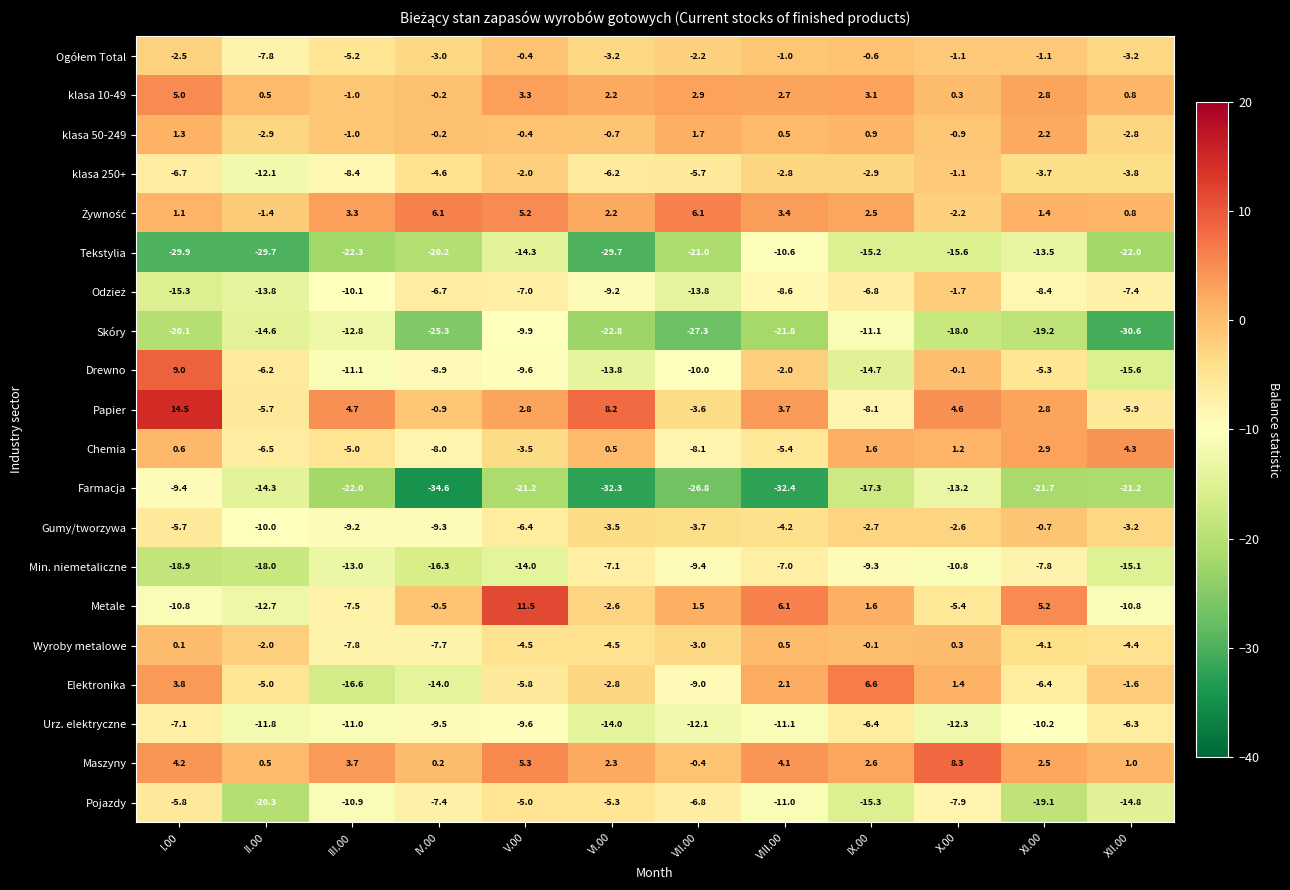

List the labels in order of Min. niemetaliczne value, largest first.

VIII.00, VI.00, XI.00, IX.00, VII.00, X.00, III.00, V.00, XII.00, IV.00, II.00, I.00